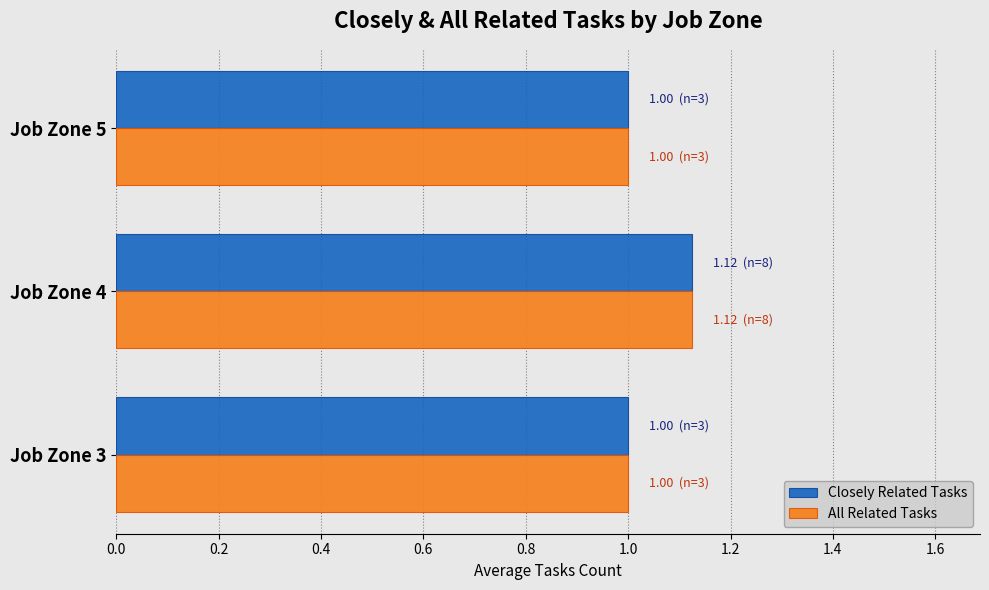

The value of Closely Related Tasks at Job Zone 5 is 1.0. True or false?

True